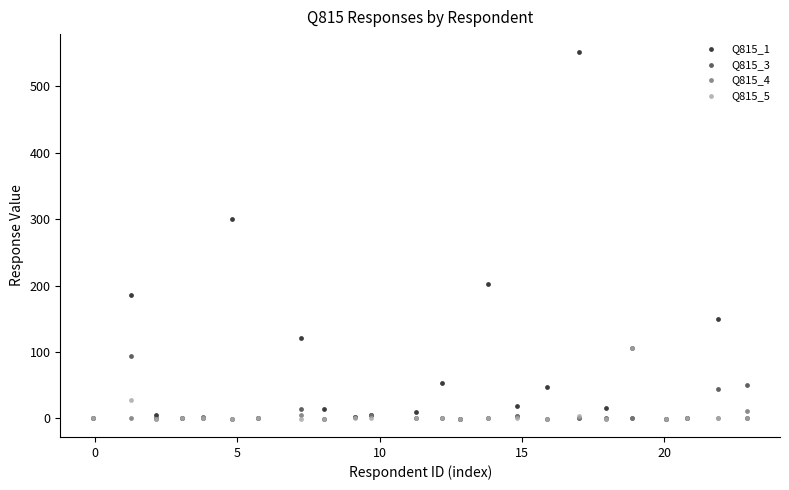

What are all the series names shown in the legend?

Q815_1, Q815_3, Q815_4, Q815_5